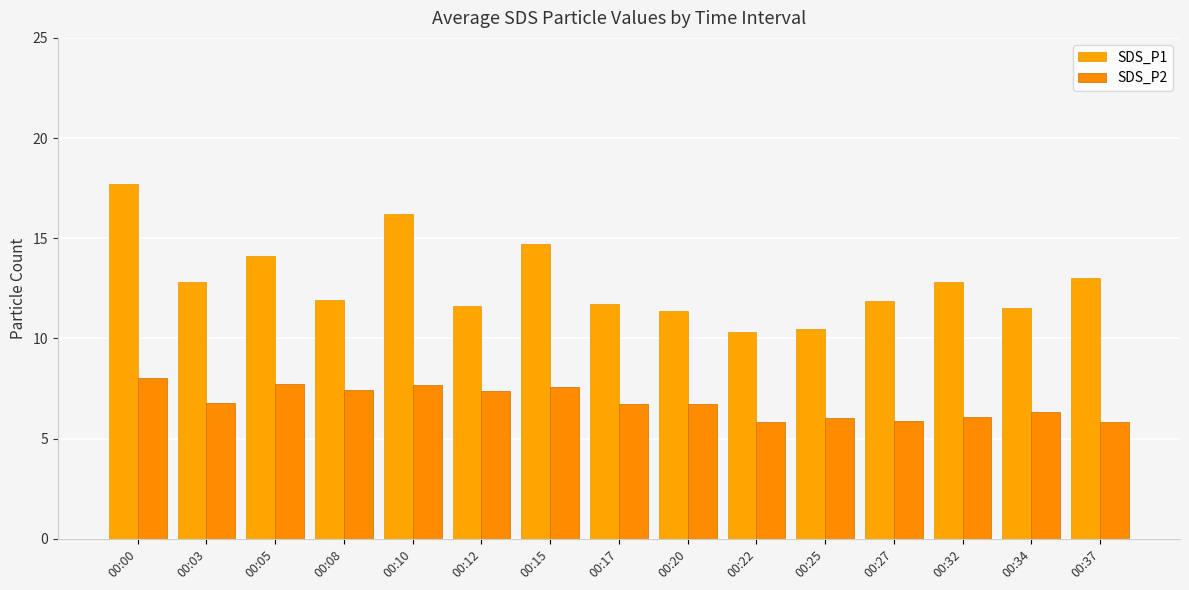

What is the highest value of the SDS_P2 series?

8.1